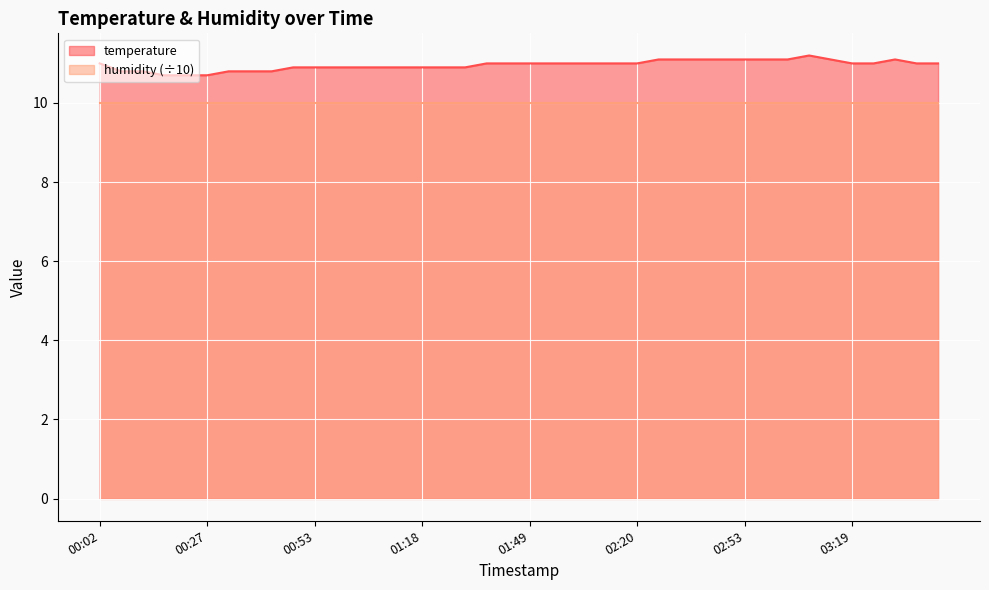

What position from the right is 01:59?

18